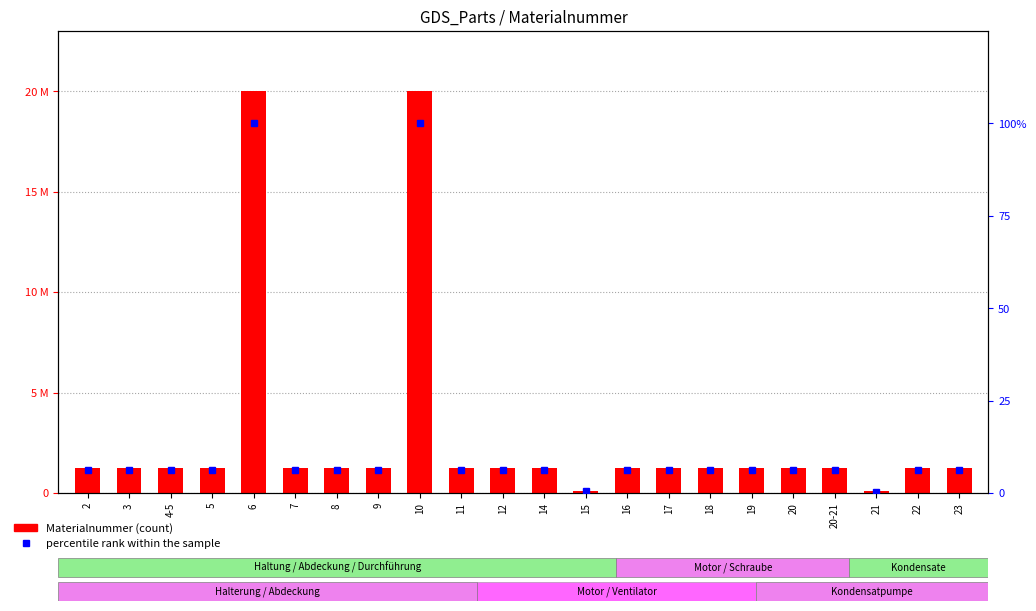

What is the difference between the maximum and minimum values in the Materialnummer series?

19922082.0